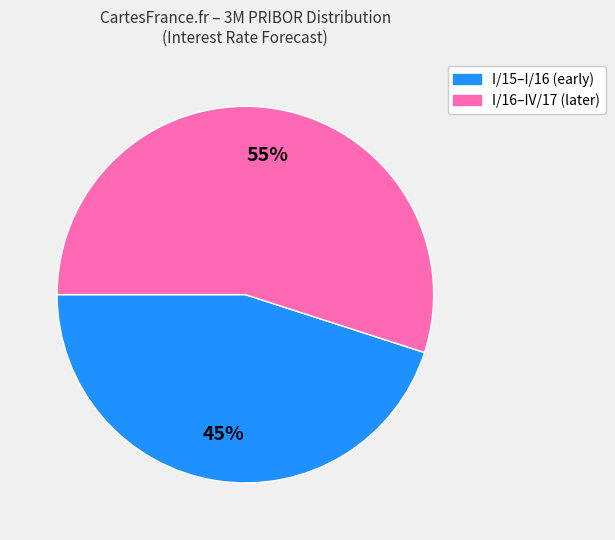

To the nearest percent, what is the average slice percentage?

50%